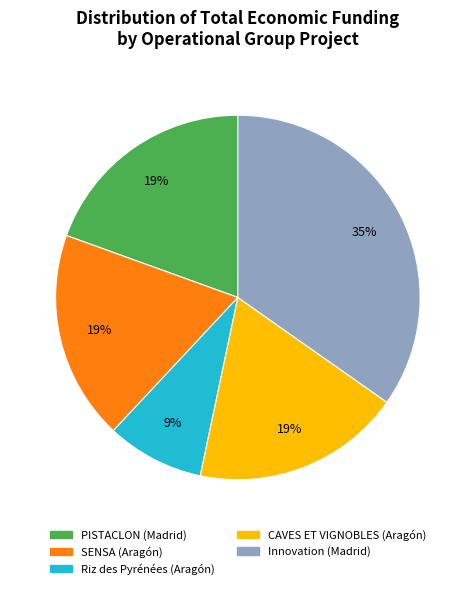

Is it true that CAVES ET VIGNOBLES (Aragón) is 19% of the pie?

True